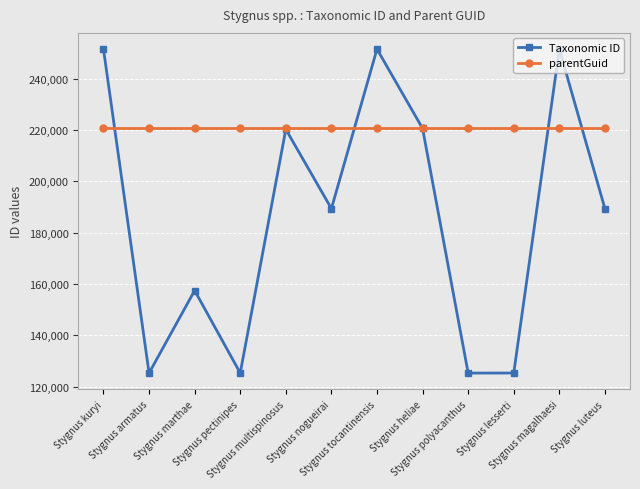

List the series in order of their overall mean, lowest first.

Taxonomic ID, parentGuid